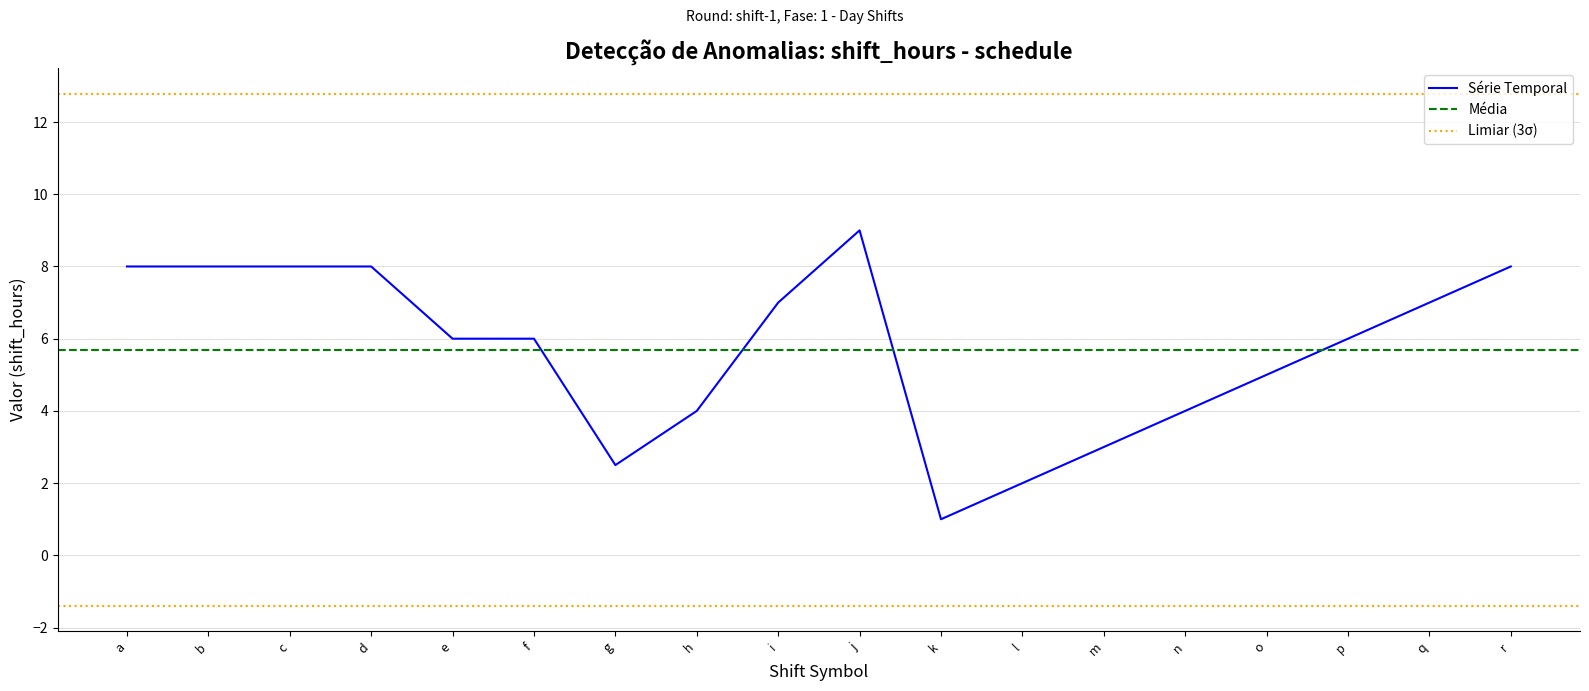

True or false: the data has more than 0 interior local peaks.

True